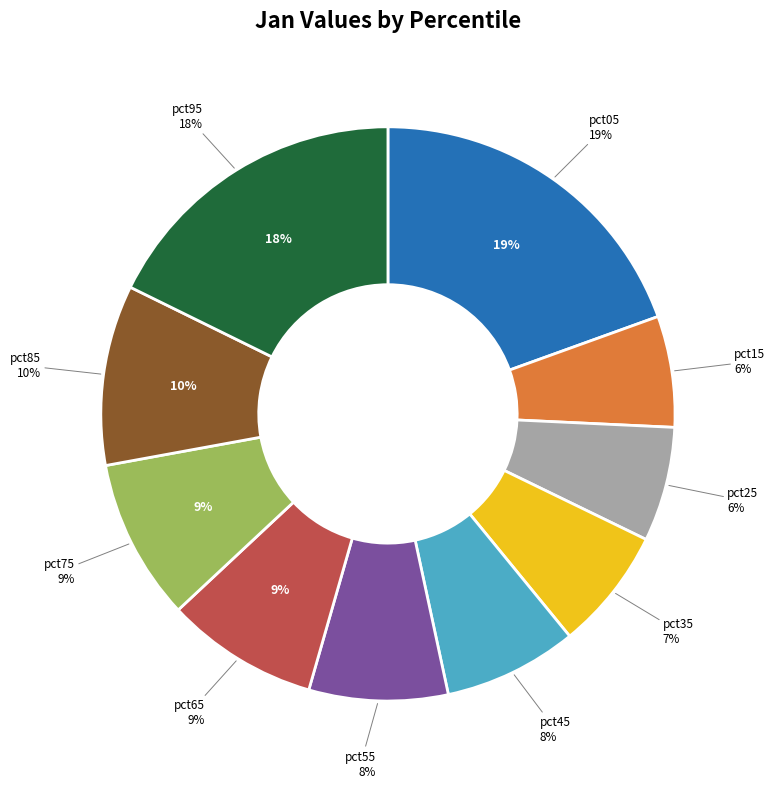

True or false: pct15 accounts for 6% of the total.

True